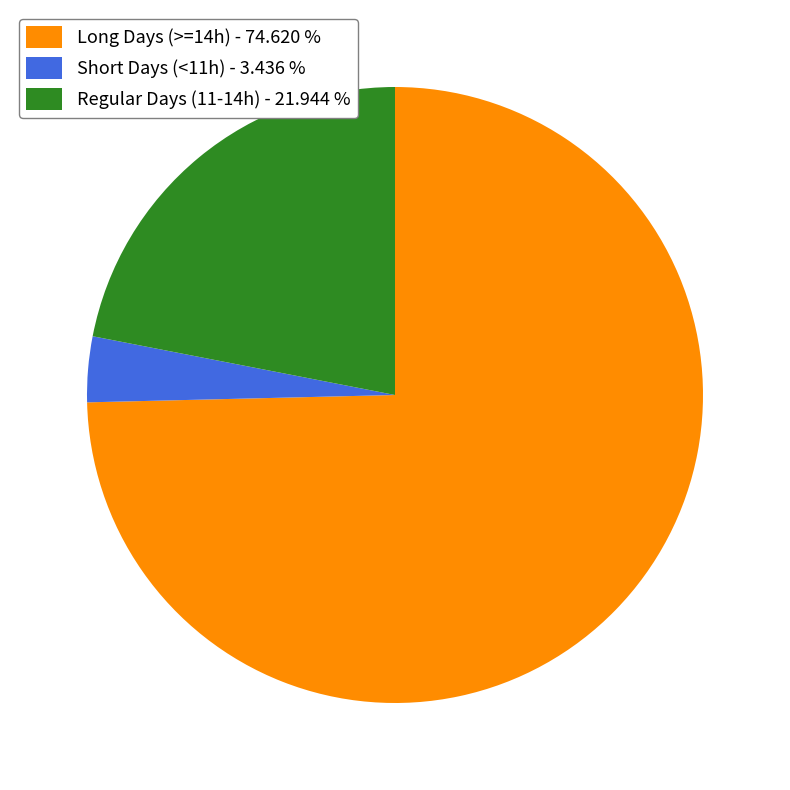

Count the number of slices in the pie.

3